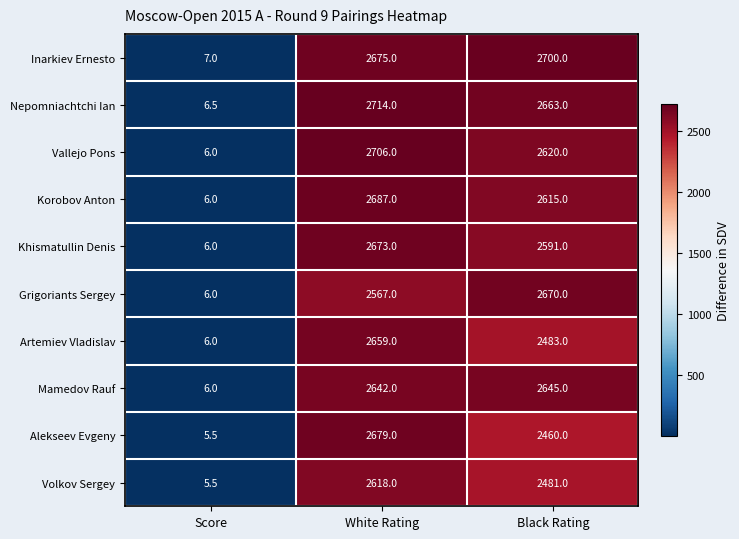

Reading right to left, extract all data points from this chart.

Inarkiev Ernesto: Black Rating=2700.0	White Rating=2675.0	Score=7.0
Nepomniachtchi Ian: Black Rating=2663.0	White Rating=2714.0	Score=6.5
Vallejo Pons: Black Rating=2620.0	White Rating=2706.0	Score=6.0
Korobov Anton: Black Rating=2615.0	White Rating=2687.0	Score=6.0
Khismatullin Denis: Black Rating=2591.0	White Rating=2673.0	Score=6.0
Grigoriants Sergey: Black Rating=2670.0	White Rating=2567.0	Score=6.0
Artemiev Vladislav: Black Rating=2483.0	White Rating=2659.0	Score=6.0
Mamedov Rauf: Black Rating=2645.0	White Rating=2642.0	Score=6.0
Alekseev Evgeny: Black Rating=2460.0	White Rating=2679.0	Score=5.5
Volkov Sergey: Black Rating=2481.0	White Rating=2618.0	Score=5.5